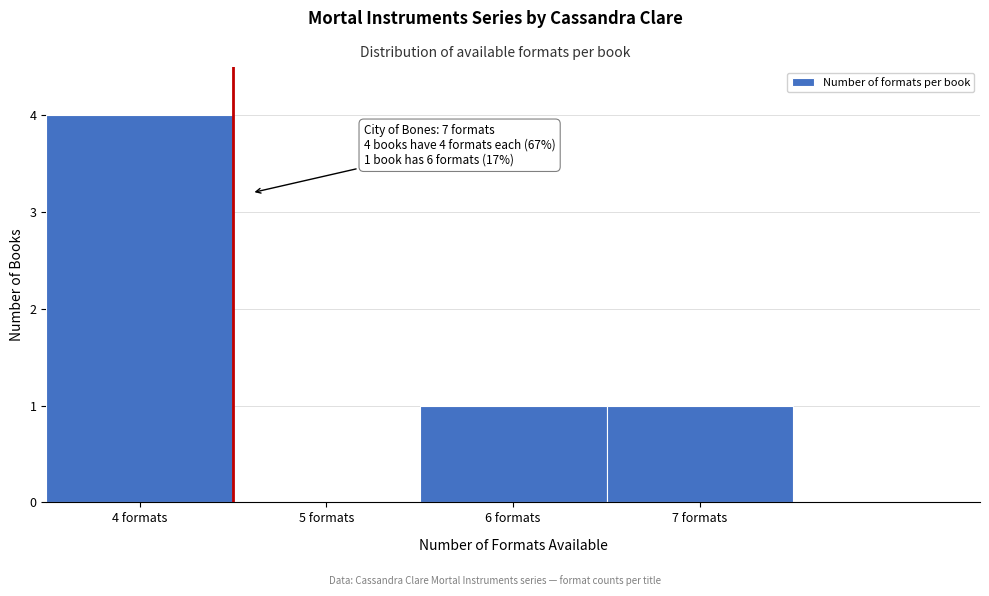

Which range on the x-axis has the tallest bar?

3.5 to 4.5